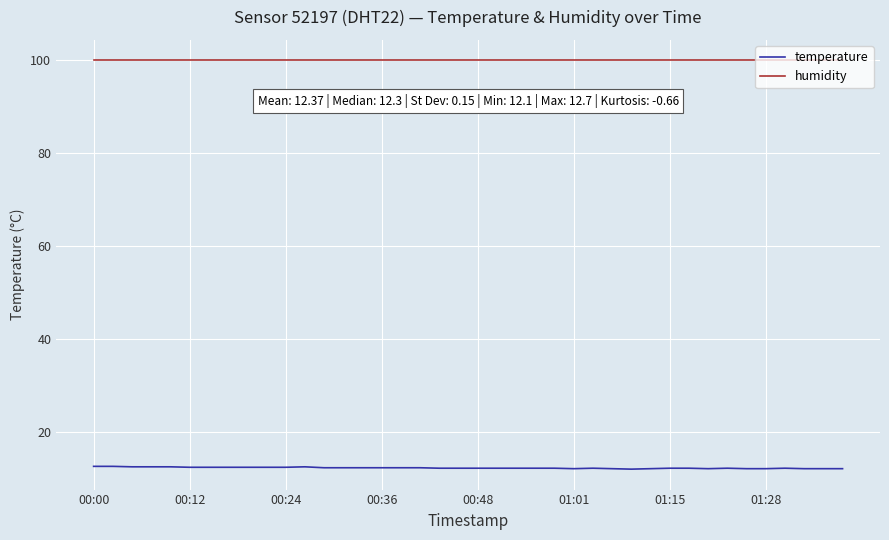

What is the greatest value displayed?

99.9